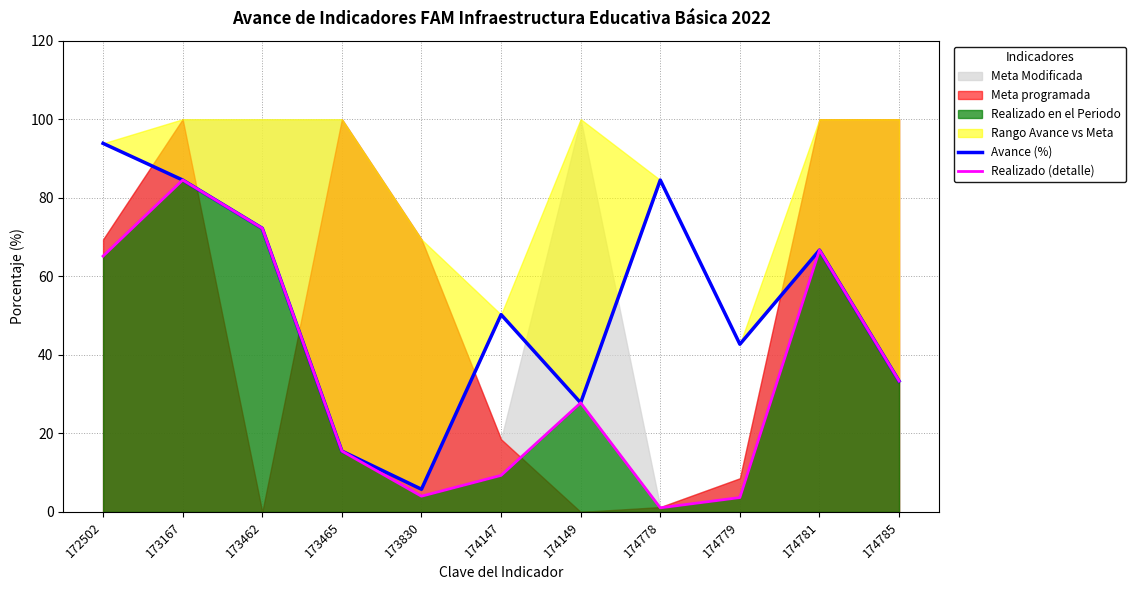

What is the difference between the maximum and second lowest values in the Avance (%) series?

78.4